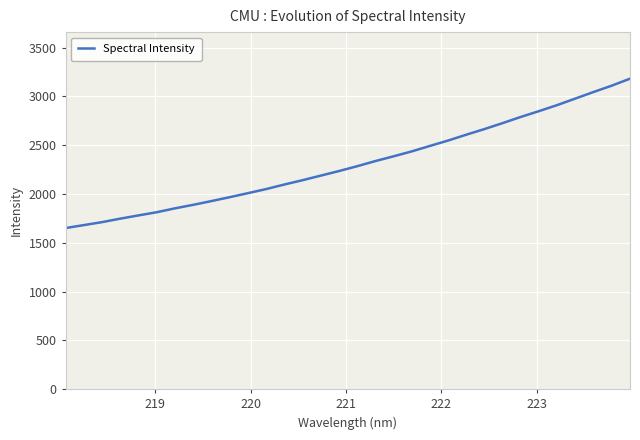

What is the maximum value shown in the chart?

3181.9